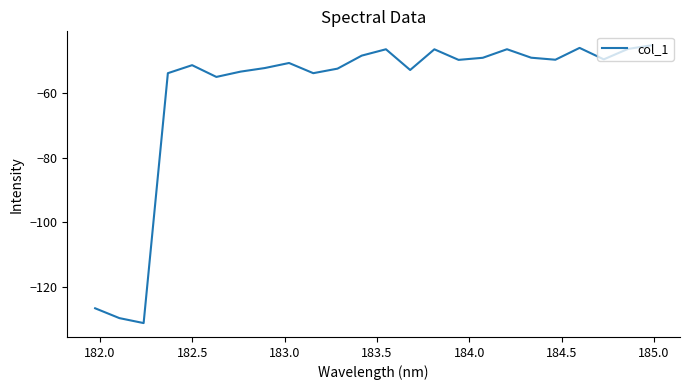

What is the difference between the maximum and minimum values?

85.9